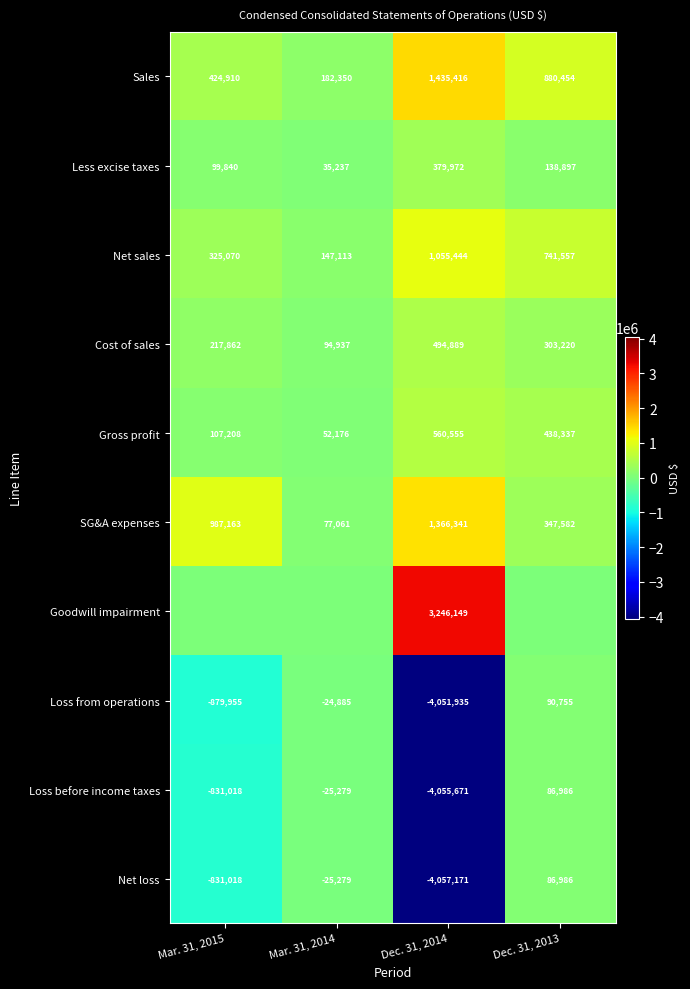

At which category is the sum across all series the highest?

Dec. 31, 2013